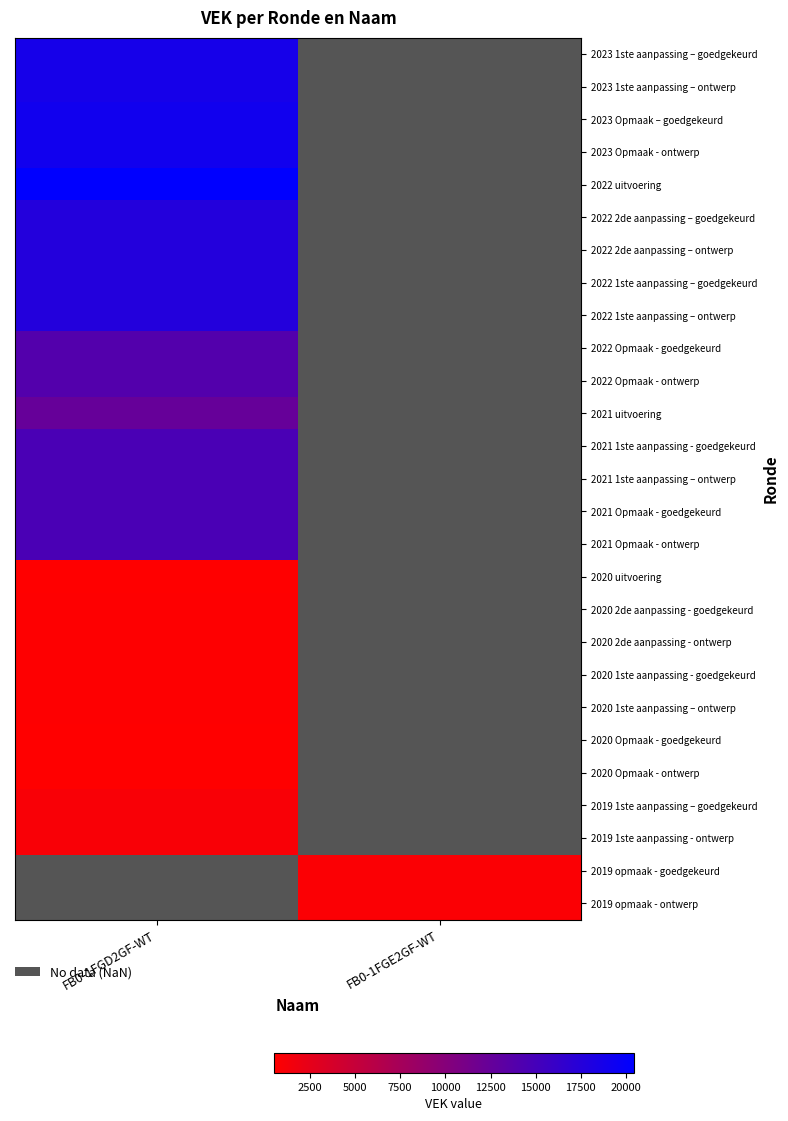

How many positive values does the 2022 Opmaak - ontwerp series have?

1